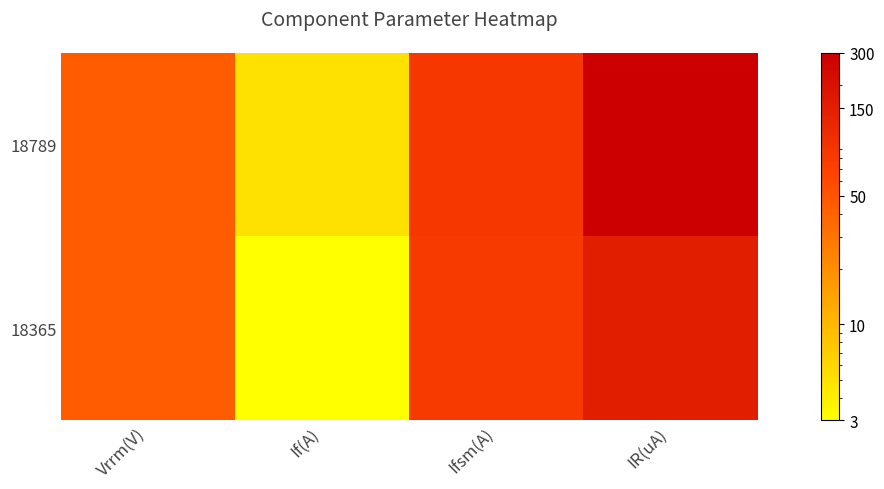

Reading right to left, transcribe all the data shown in this chart.

18789: IR(uA)=300	Ifsm(A)=85	If(A)=5	Vrrm(V)=45
18365: IR(uA)=150	Ifsm(A)=80	If(A)=3	Vrrm(V)=45